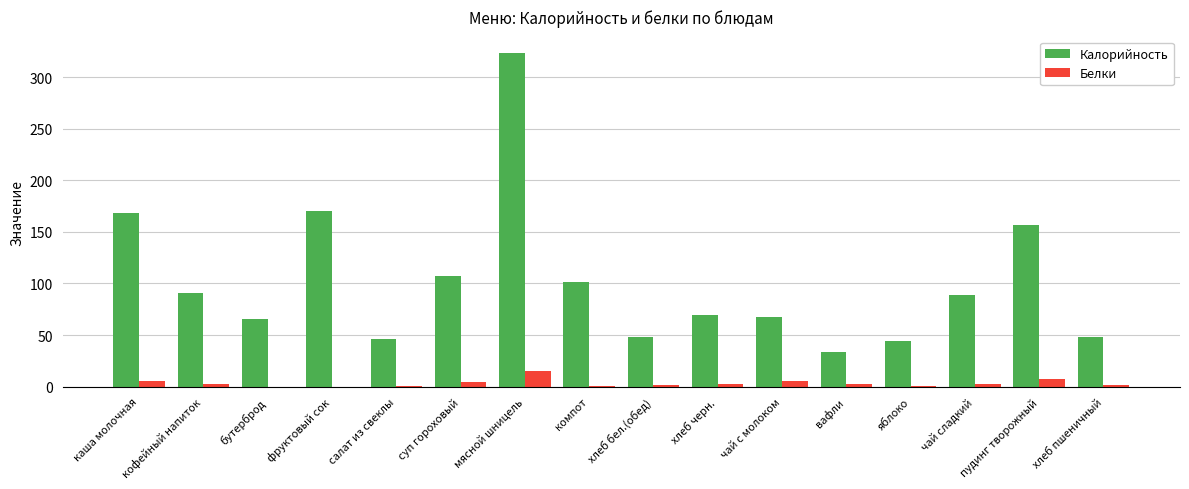

True or false: Калорийность has a value of 157.0 at пудинг творожный.

True